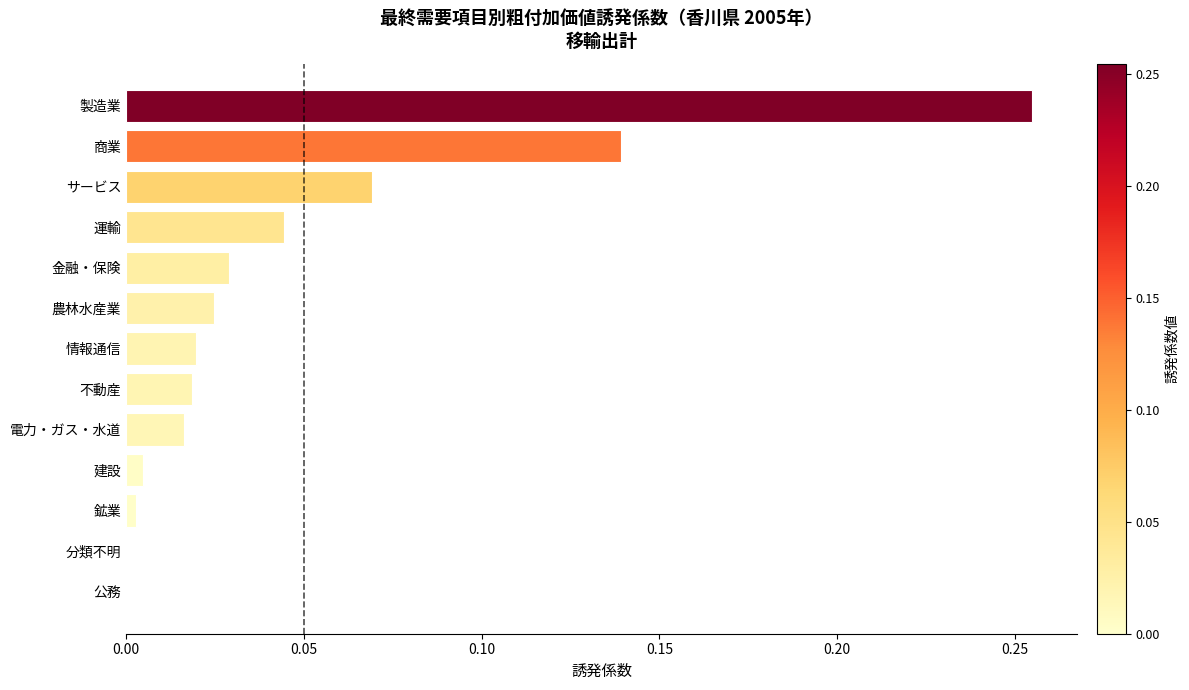

Which has a higher value, 製造業 or 鉱業?

製造業